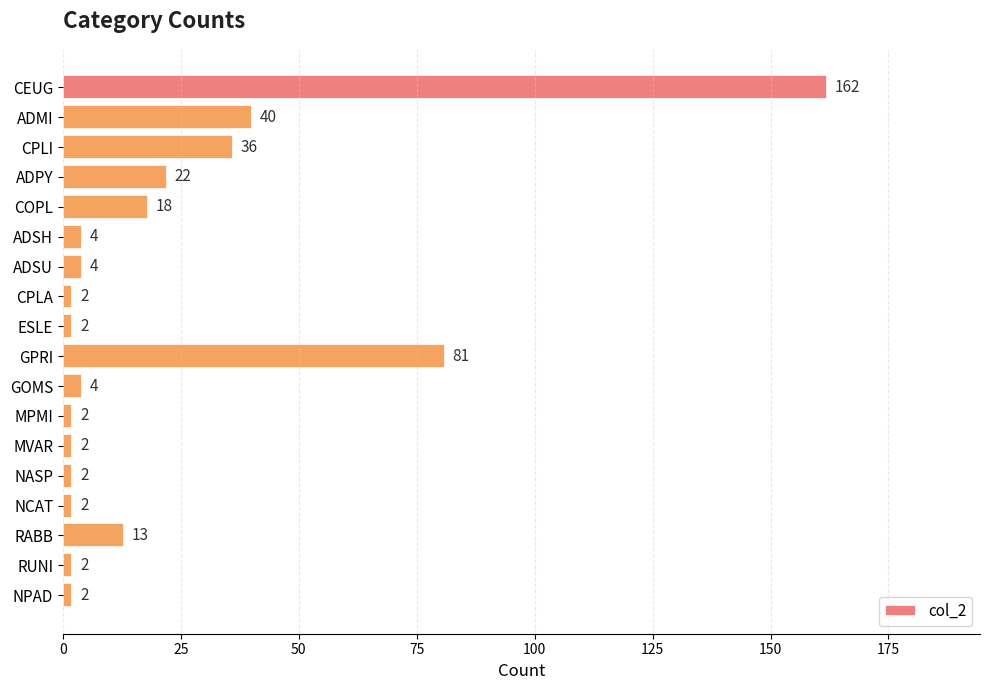

Reading bottom to top, list all the values displayed in this chart.

NPAD=2	RUNI=2	RABB=13	NCAT=2	NASP=2	MVAR=2	MPMI=2	GOMS=4	GPRI=81	ESLE=2	CPLA=2	ADSU=4	ADSH=4	COPL=18	ADPY=22	CPLI=36	ADMI=40	CEUG=162